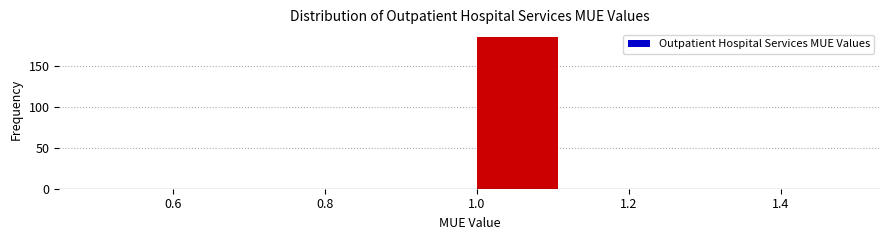

How tall is the bar that spans 1.000 to 1.125 on the x-axis? Neither the bar edges nor the heights are printed on the chart, so give them approximately, as read against the axes.

185